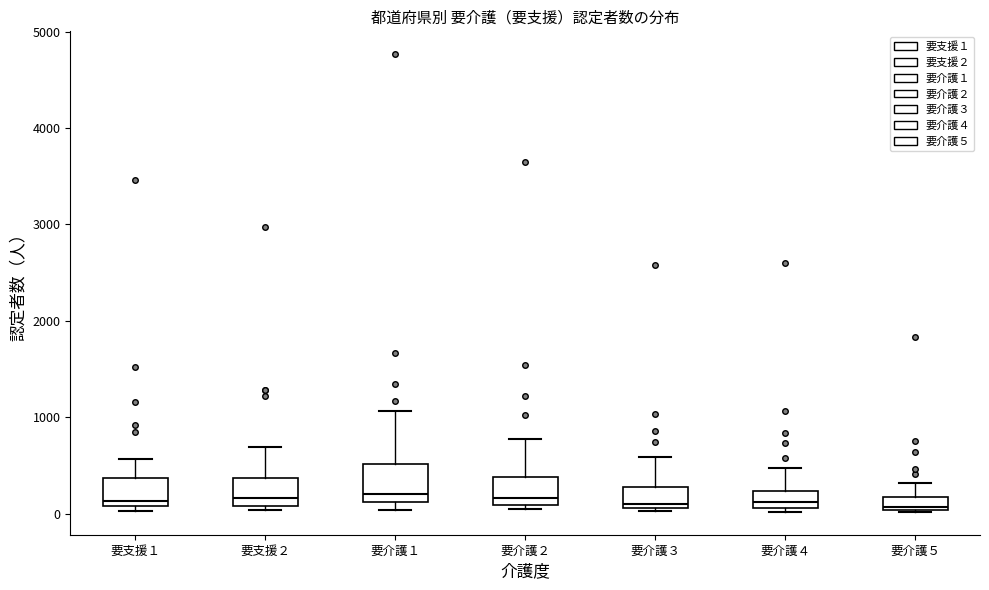

Where is the upper edge of the box for 要介護５ on the y-axis? The values are not printed on the chart, so give them approximately, as read against the axis.

200